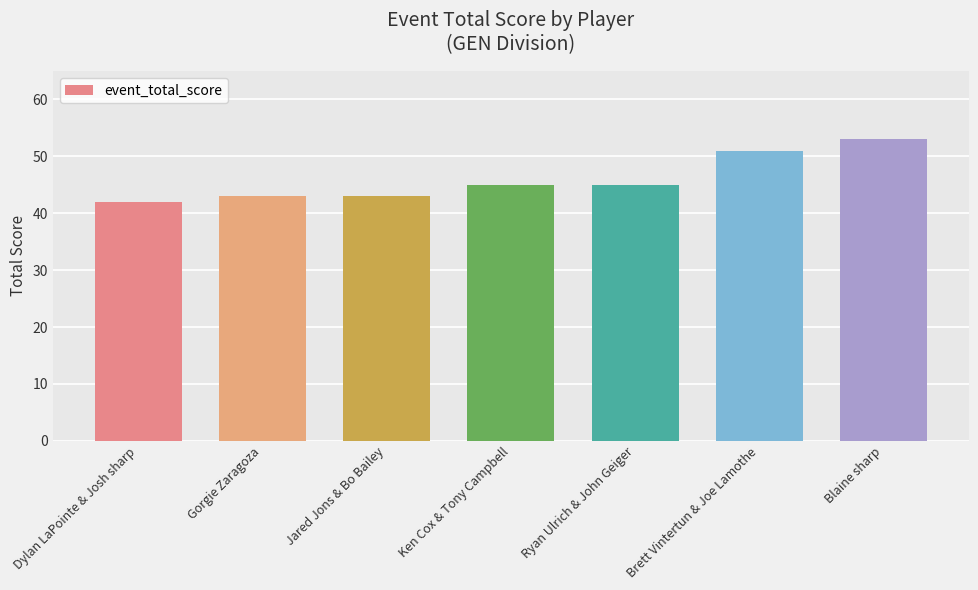

Which label corresponds to the smallest value in the chart?

Dylan LaPointe & Josh sharp